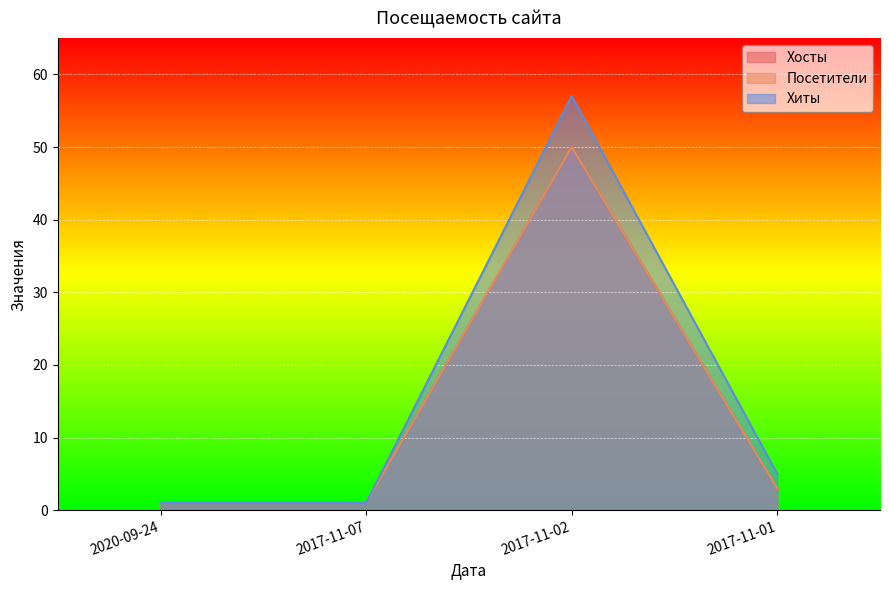

What is the value of the Хосты point at the 3rd from the left?

50